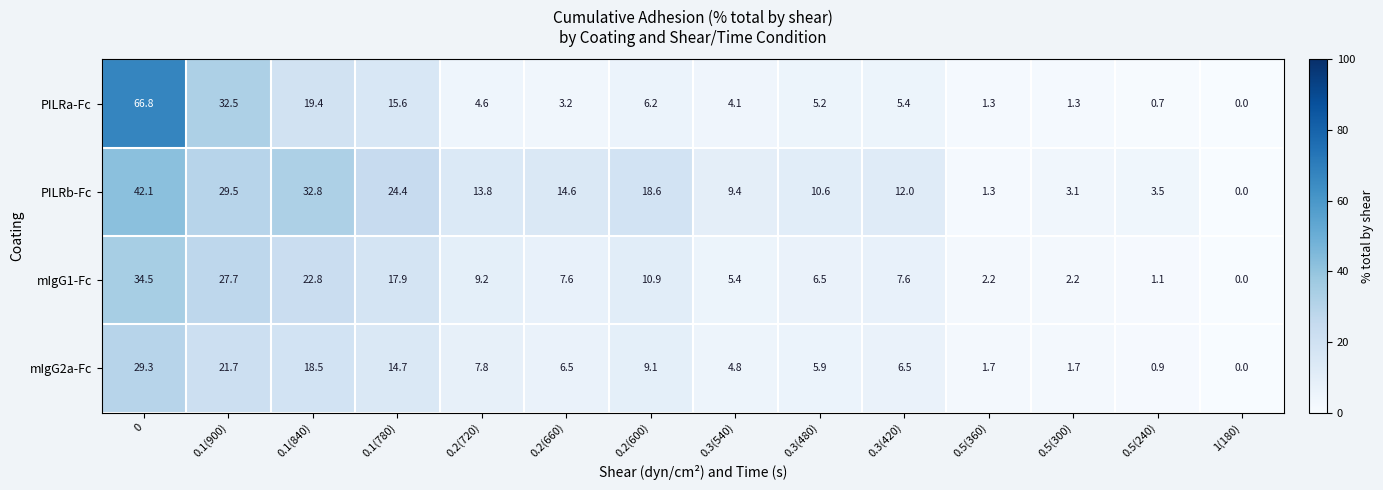

Which series has the largest total across all categories?

PILRb-Fc